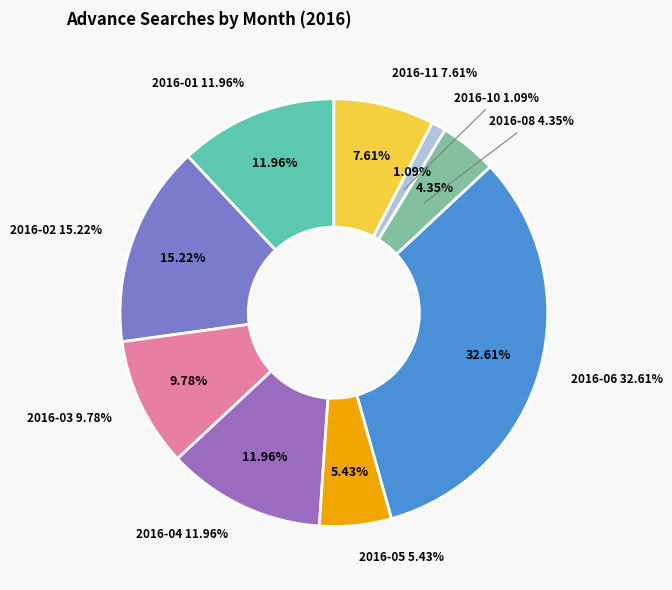

What percentage is the 2016-06 slice, to the nearest percent?

33%